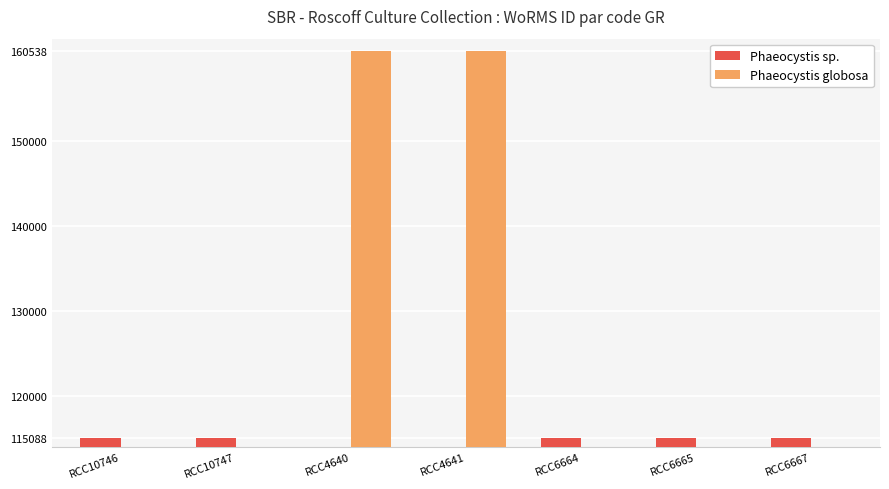

What is the minimum value for Phaeocystis sp.?

115088.0